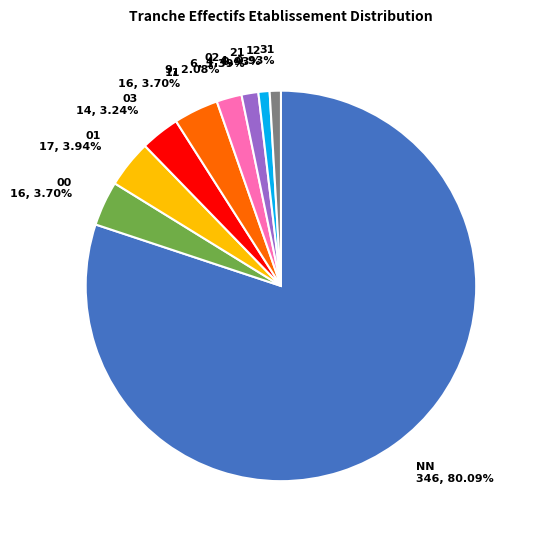

What is the ratio of the value at 21 to the value at 00?

0.4